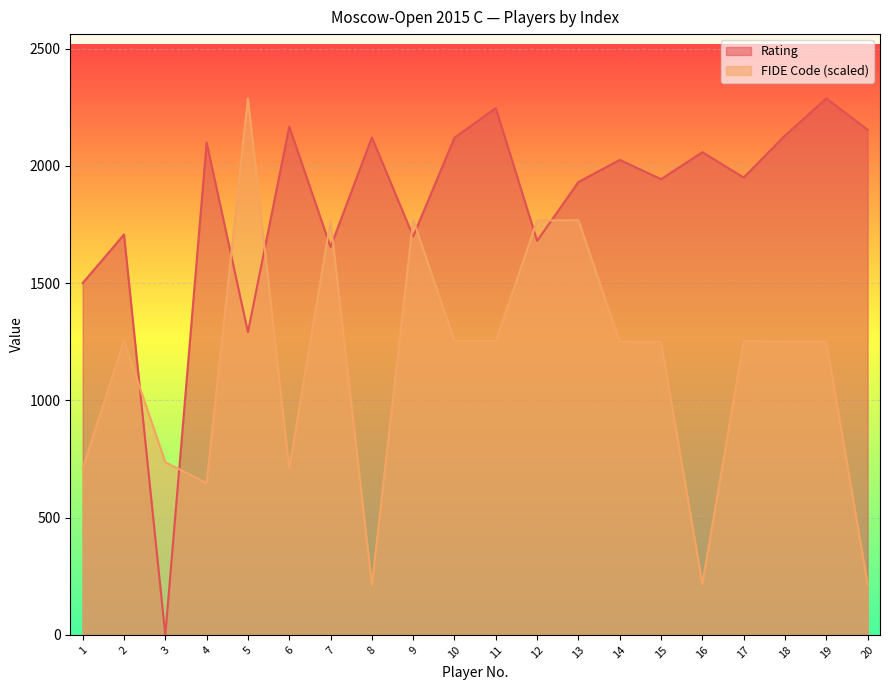

Between which two adjacent categories do FIDE Code (col_3) and Rating (col_4) first intersect?

2 and 3